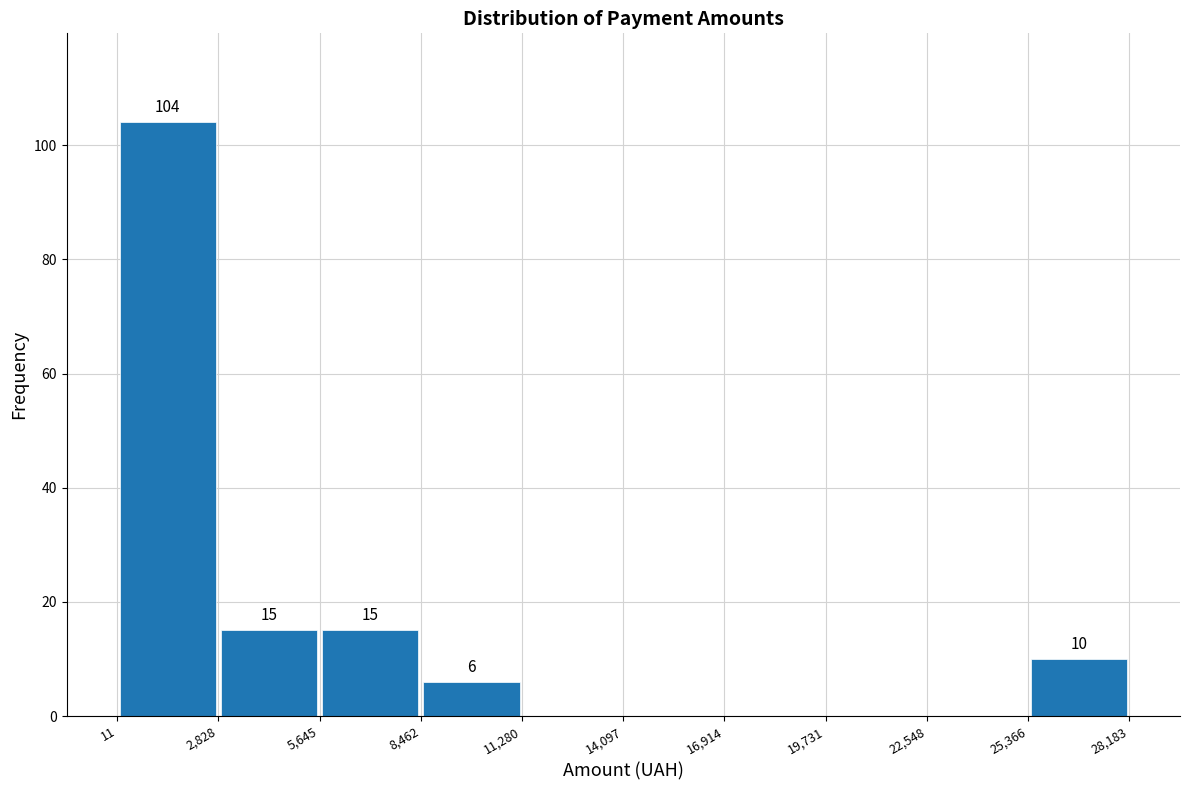

Which range on the x-axis has the tallest bar?

11 to 2,828